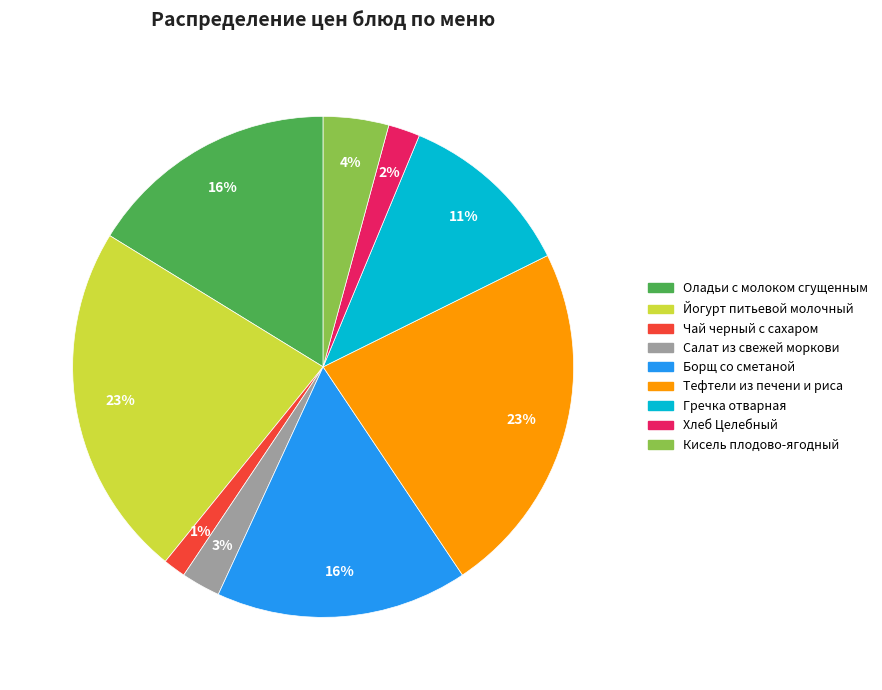

Which has a higher value, Борщ со сметаной or Хлеб Целебный?

Борщ со сметаной